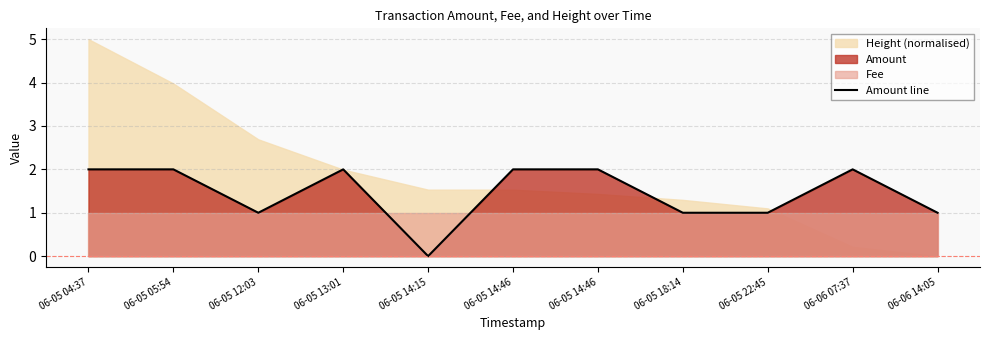

Which has a higher value, 06-05 14:46 or 06-05 14:15?

06-05 14:46